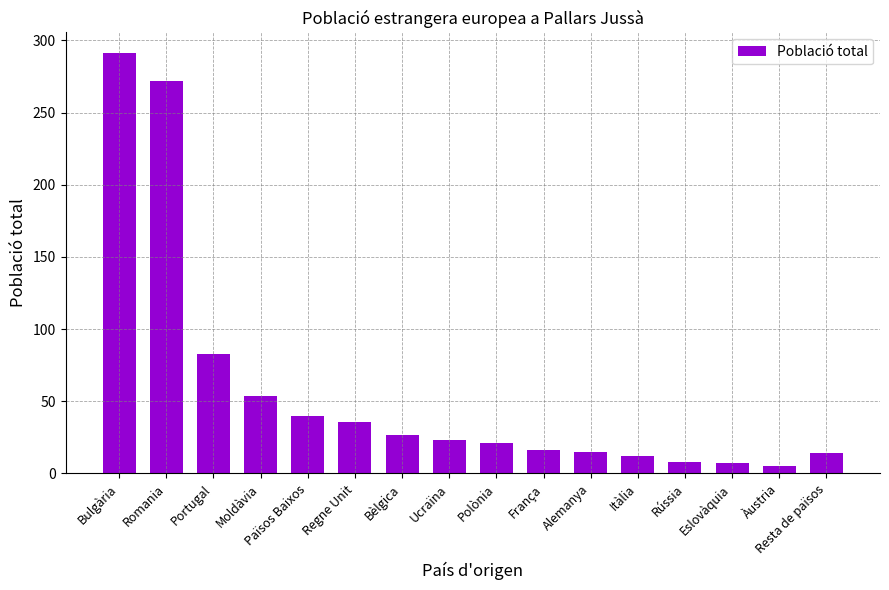

At which label is the value closest to 148?

Portugal